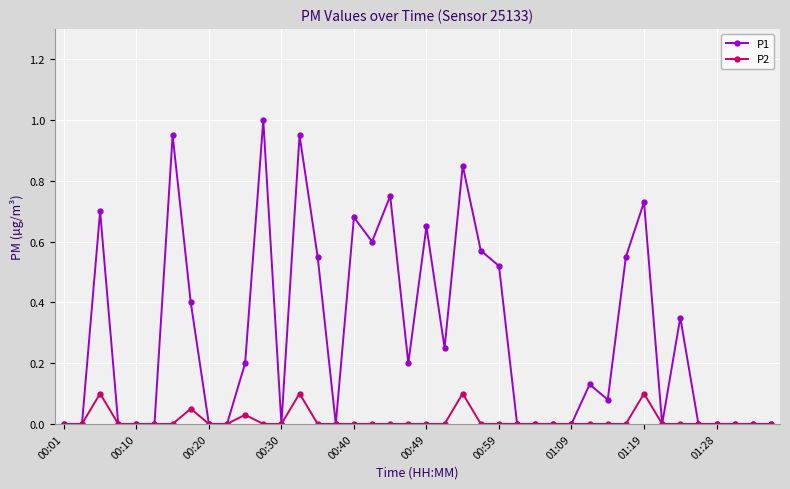

Which series has the largest total across all categories?

P1